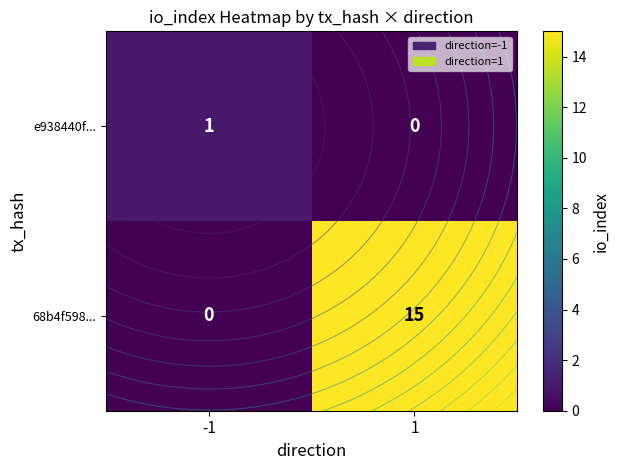

At -1, list the series in order from smallest to largest.

68b4f598..., e938440f...